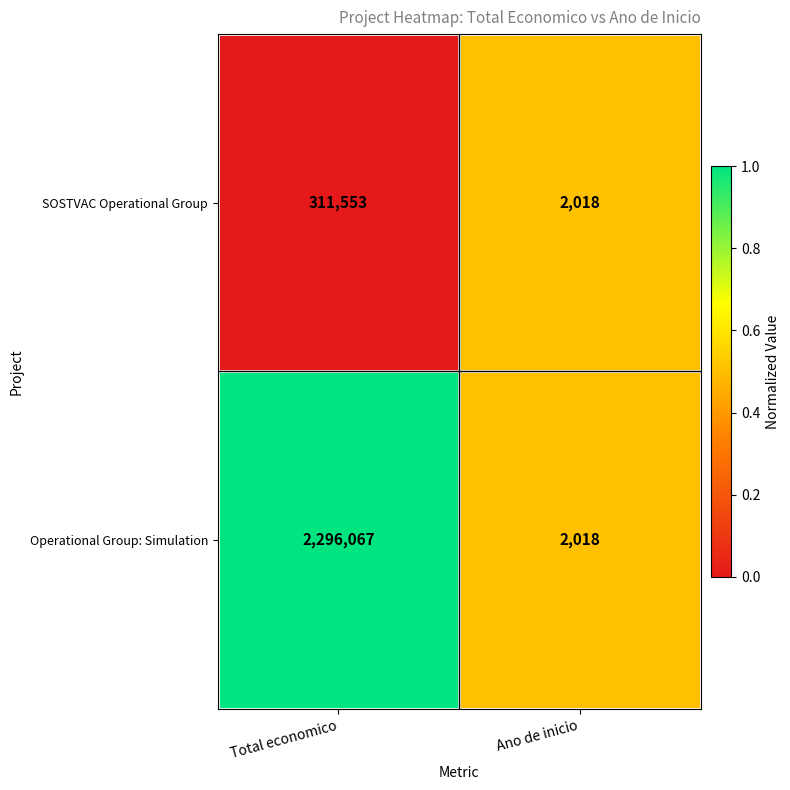

Which category has the lowest value across all series?

Ano de inicio